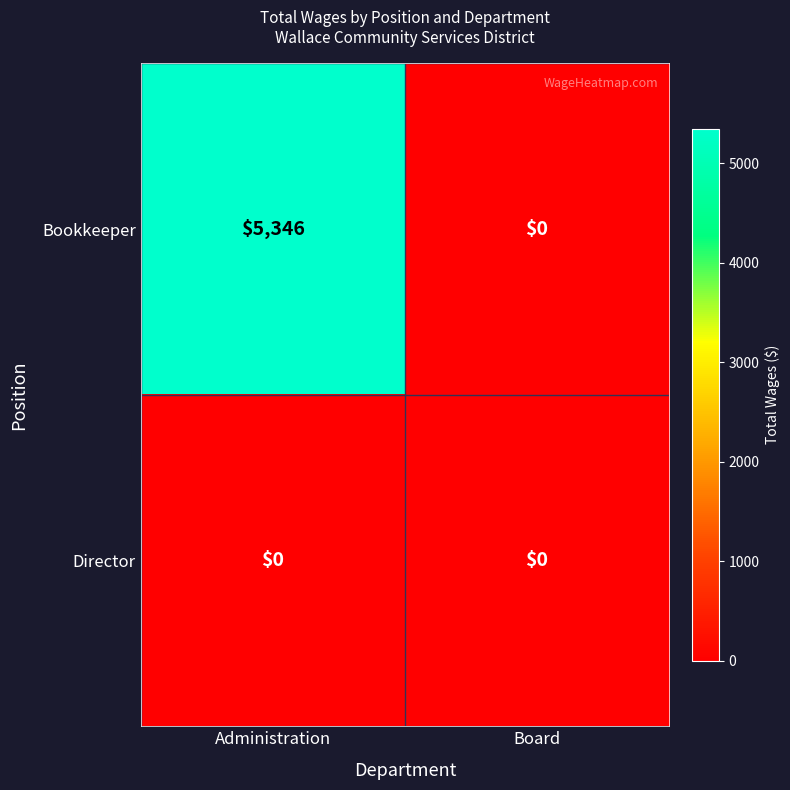

Reading left to right, extract all data points from this chart.

Bookkeeper: 5346	0
Director: 0	0